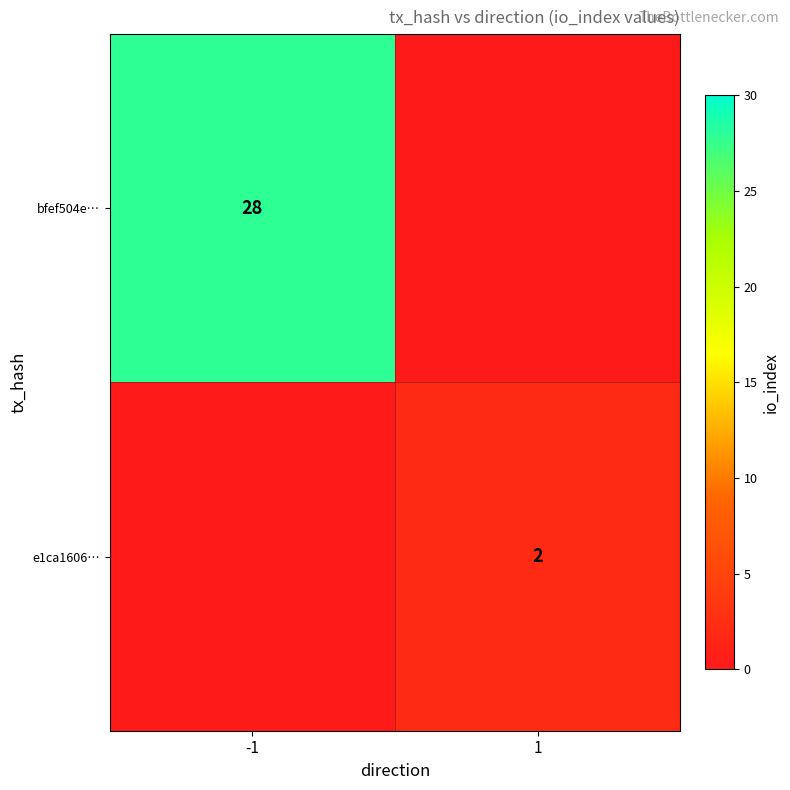

Is it true that bfef504e… equals 28 at -1?

True